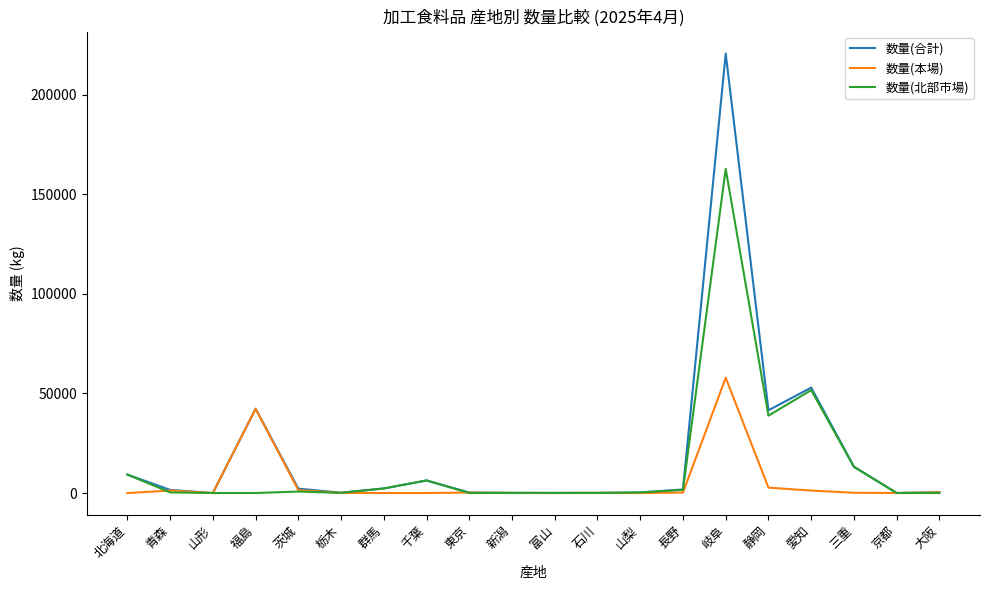

In 数量(北部市場), how many points are higher than both neighbors (excluding endpoints)?

5